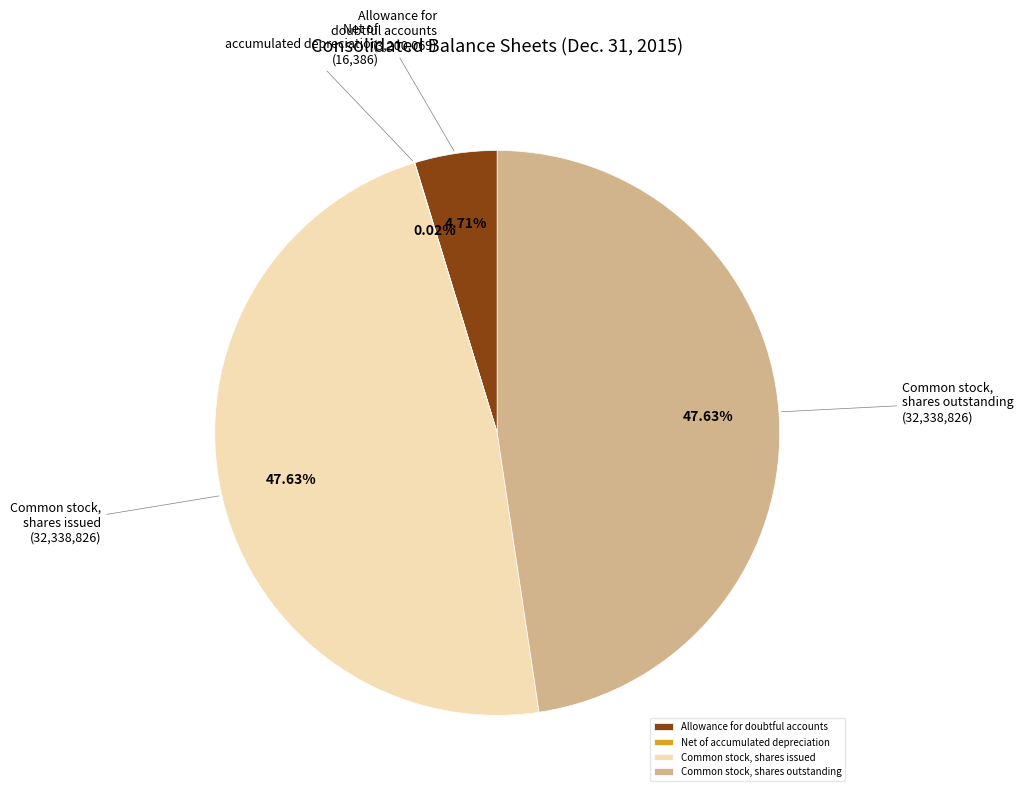

Does any single category account for the majority?

No